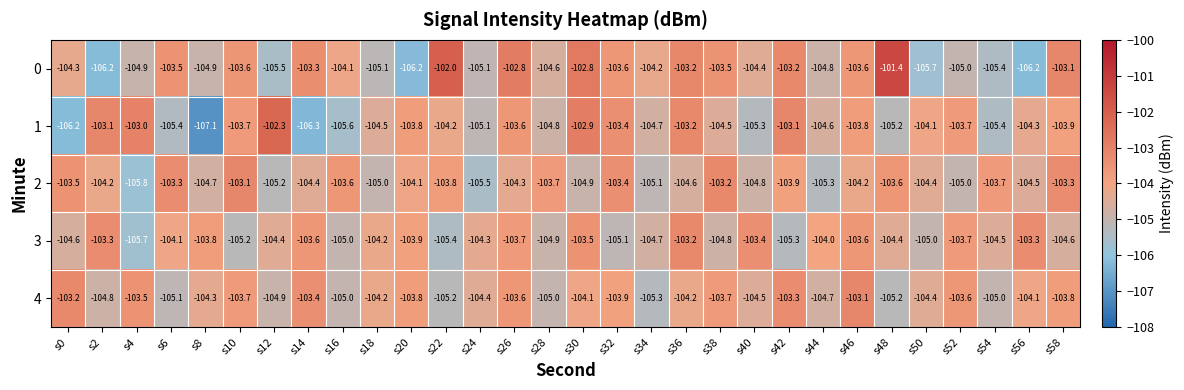

Is the value of 2 at s20 greater than the value of 4 at s34?

Yes